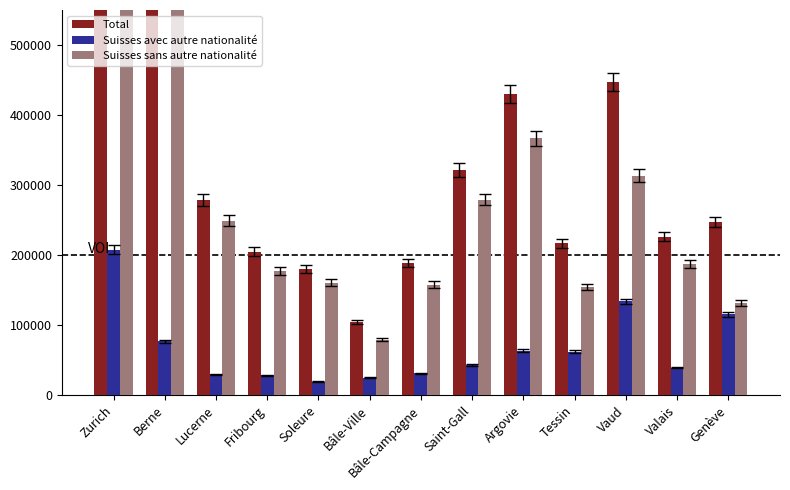

How many series are shown in this chart?

3